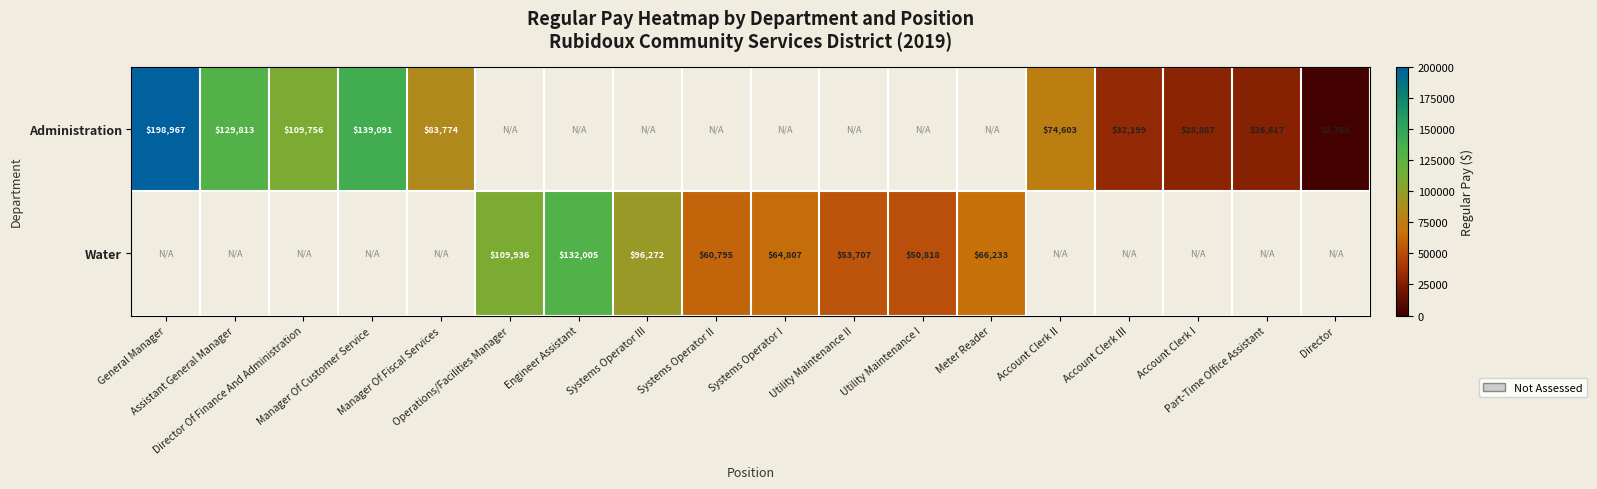

Is it true that Administration equals 51874.4 at Manager Of Fiscal Services?

False